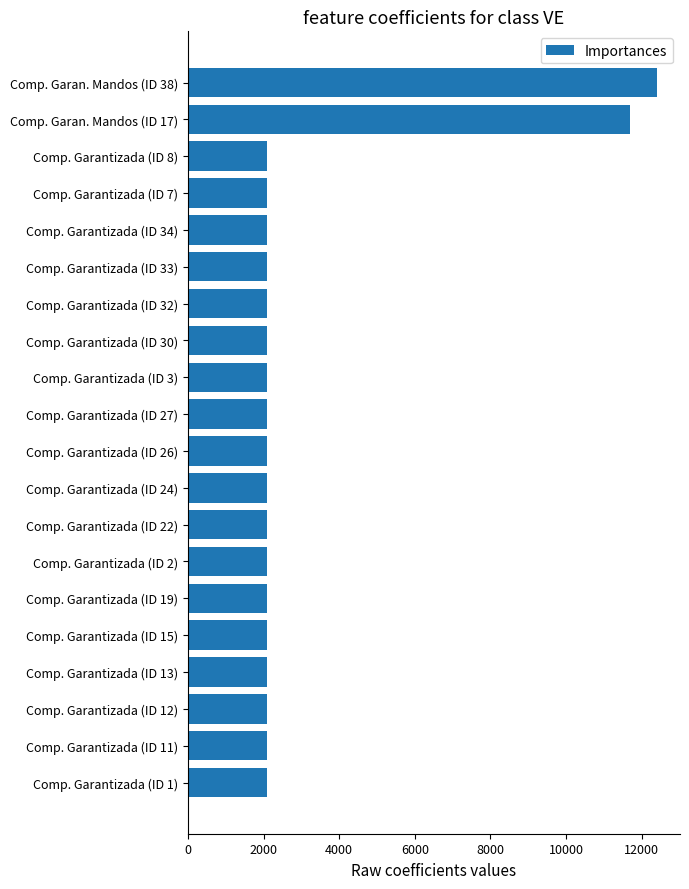

The value at Comp. Garantizada (ID 19) is 3209.0. True or false?

False